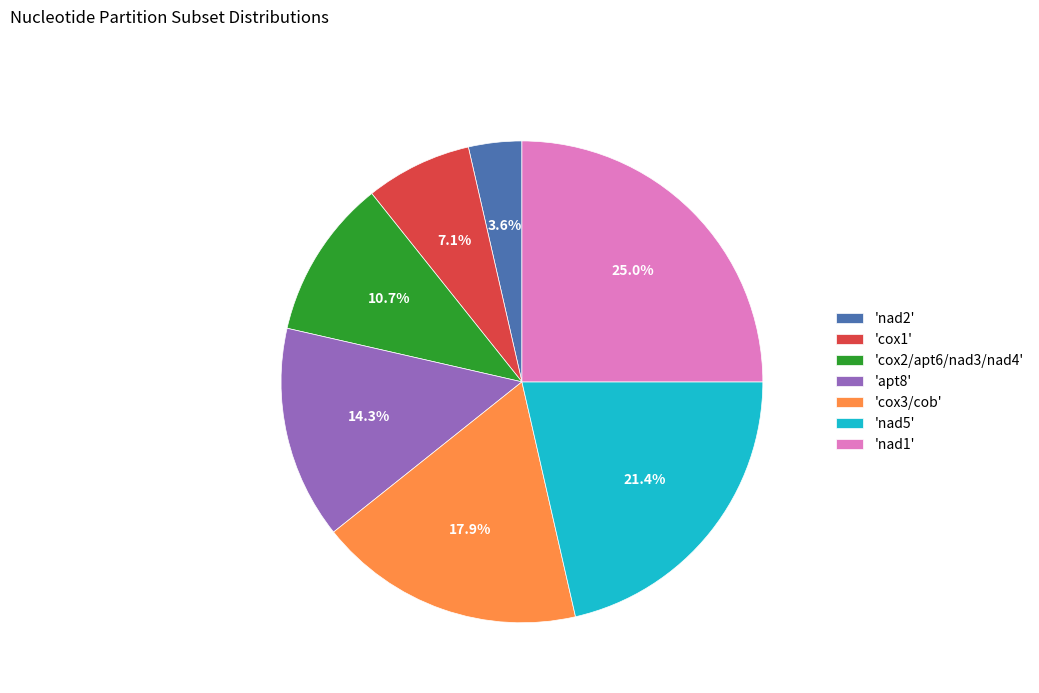

What is the largest slice in the pie chart?

'nad1'